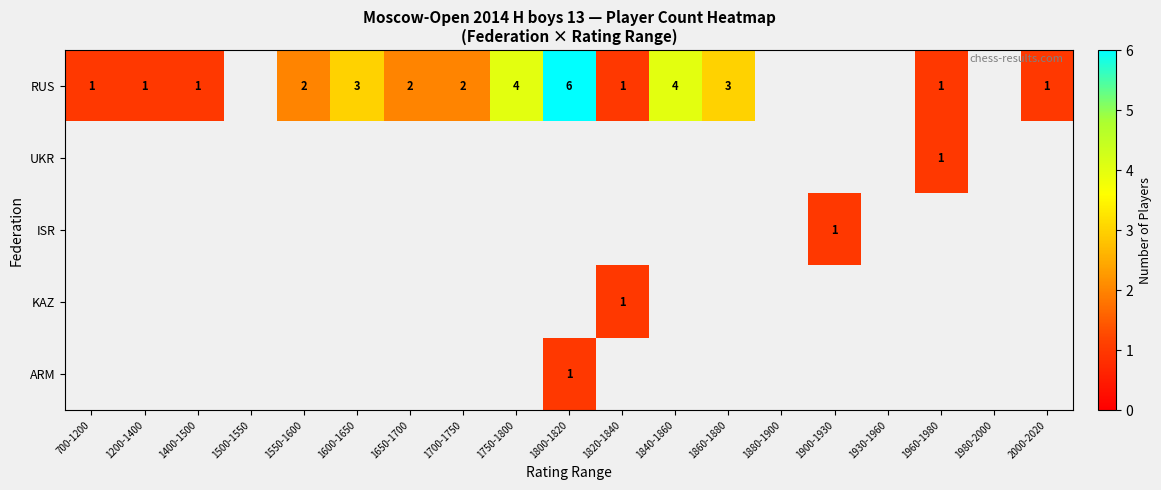

What is the sum of the RUS values at 1820-1840 and 1650-1700?

3